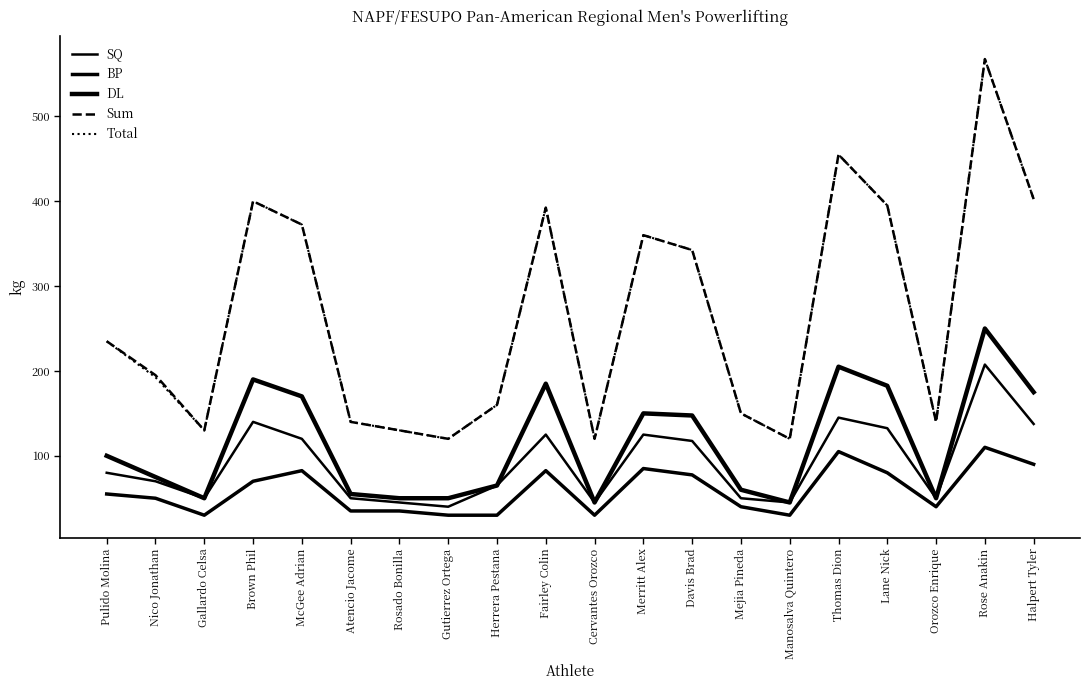

Is this an area chart (filled region under the line)?

No